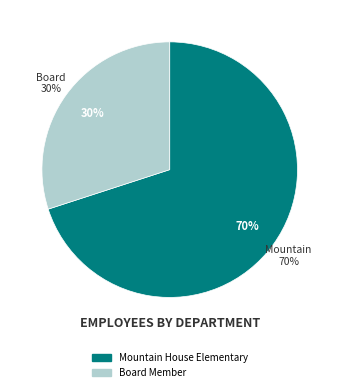

To the nearest percent, what is the difference between the largest and smallest slice percentages?

40%